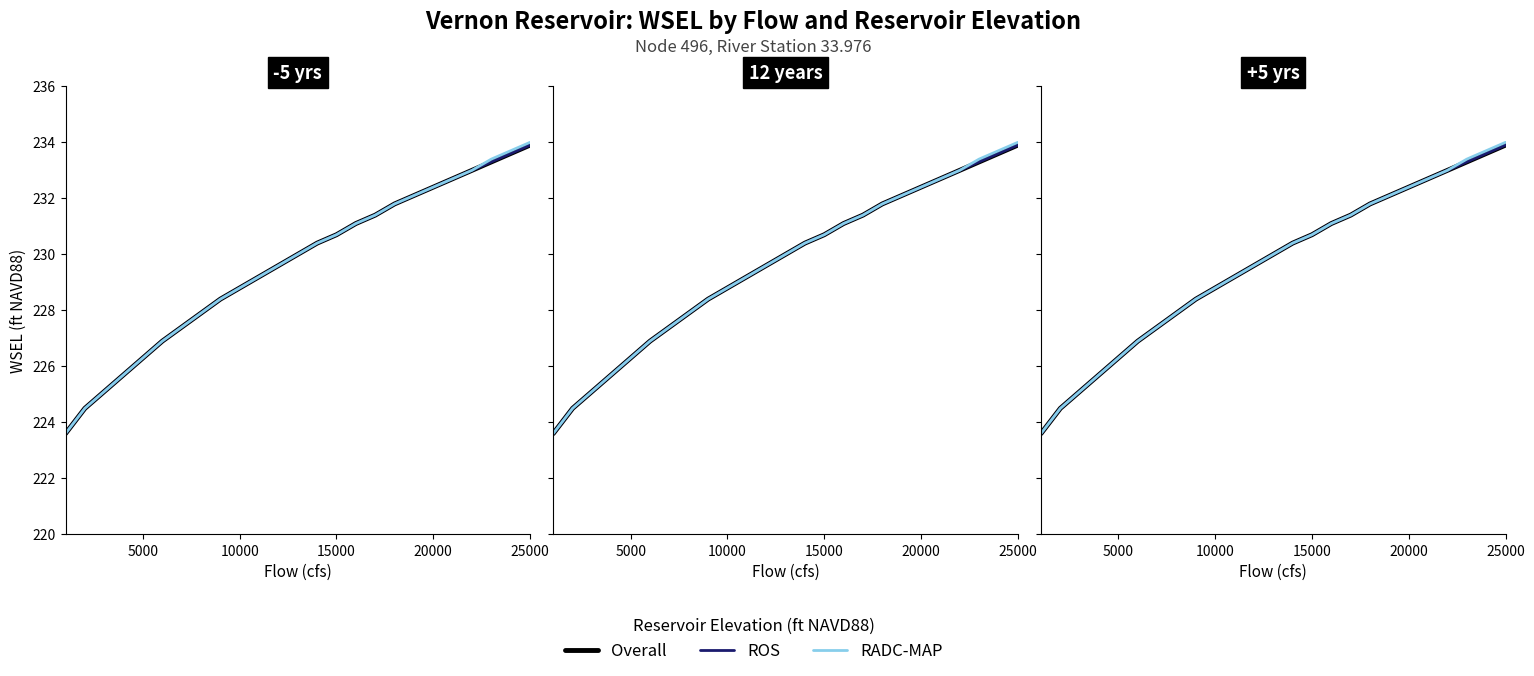

How many lines are shown in the chart?

3